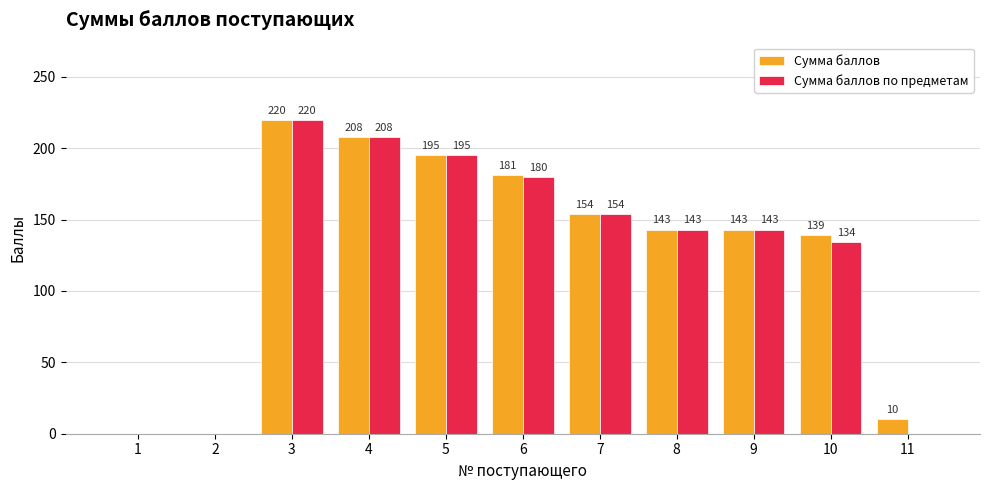

How many groups of bars are there?

11